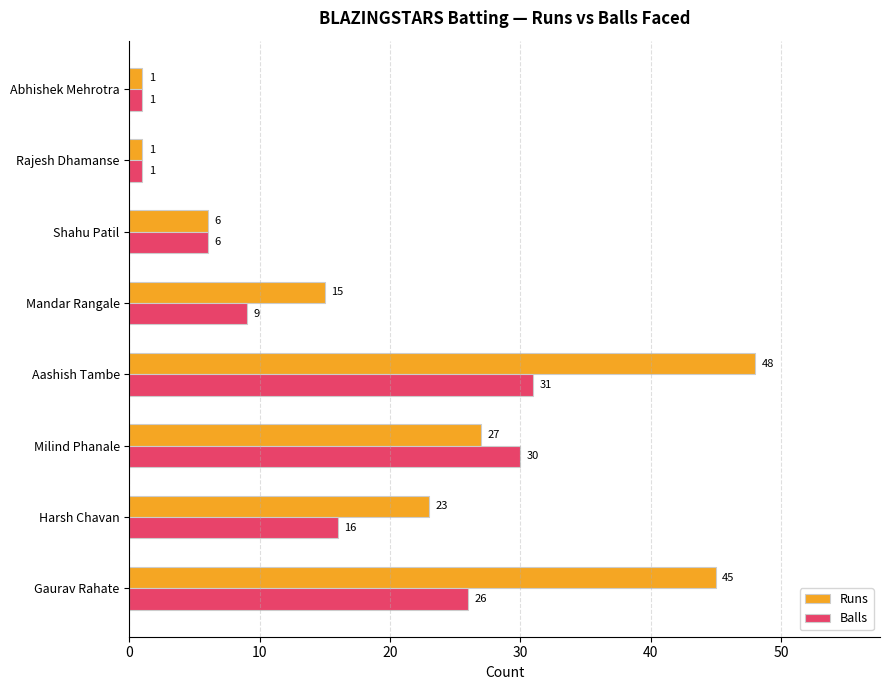

The value of Balls at Milind Phanale is 39. True or false?

False